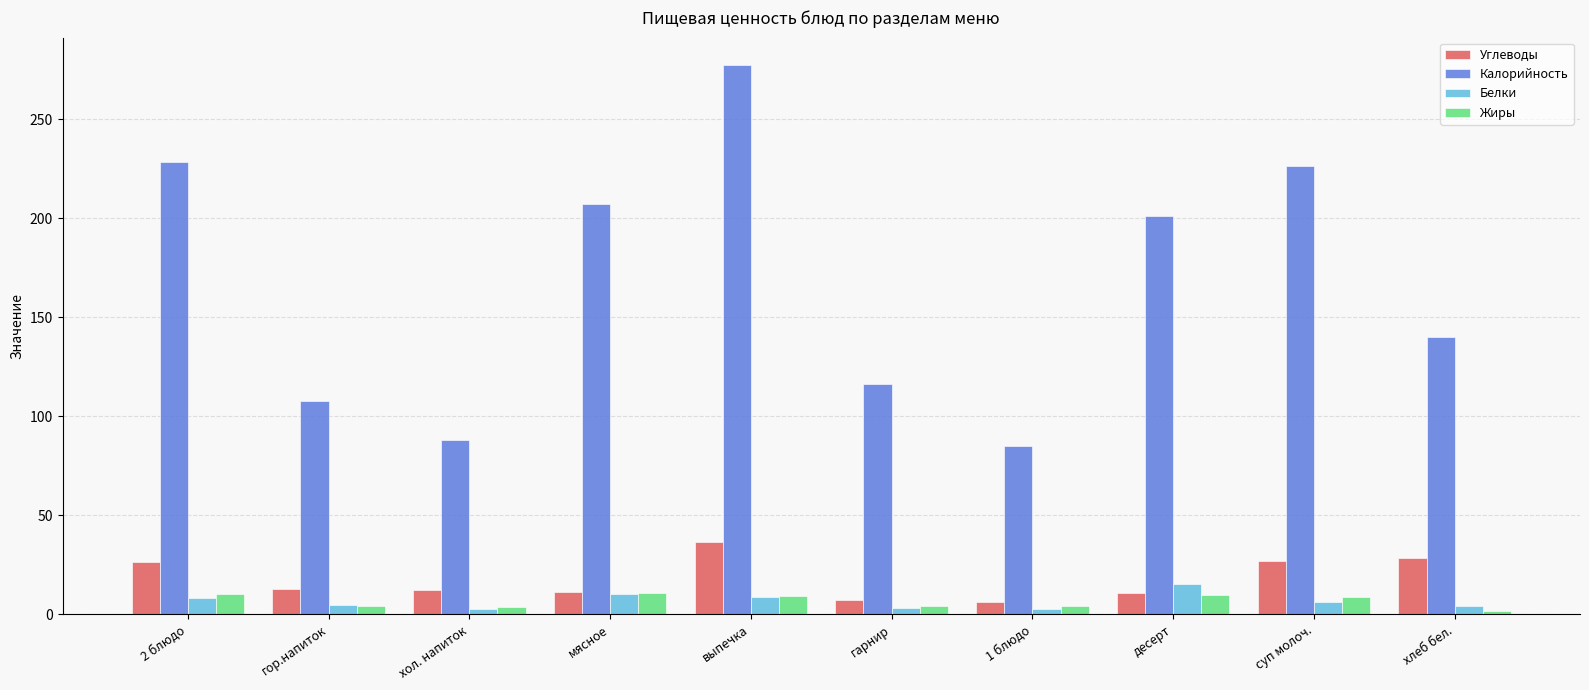

What is the difference between the maximum and second lowest values in the Углеводы series?

29.3